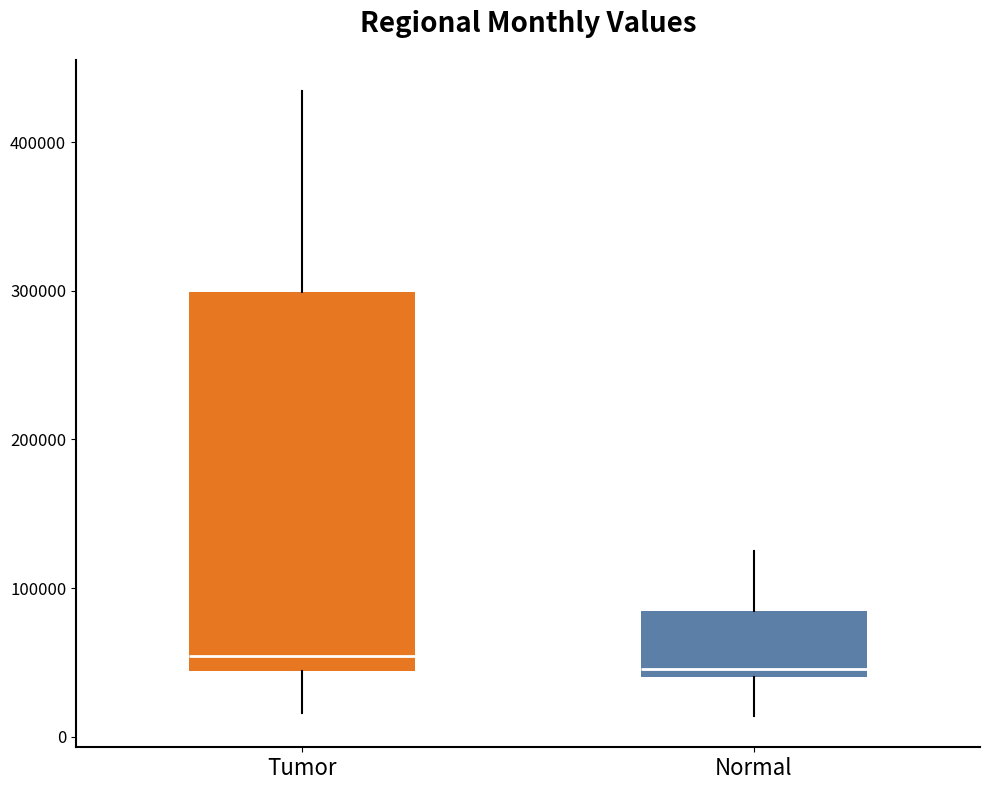

Which box is the tallest, from its lower edge to its upper edge?

Tumor